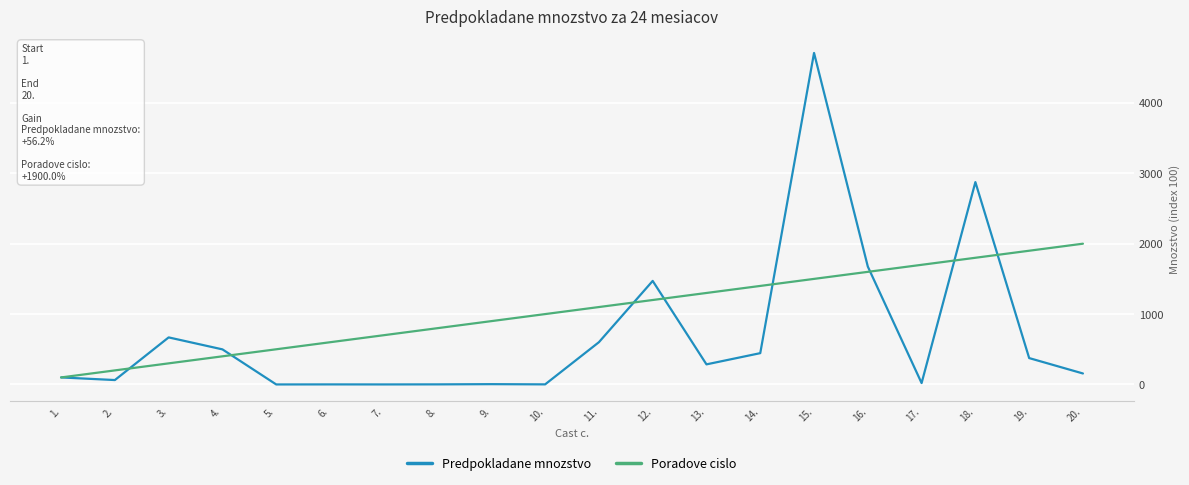

What position from the left is 17.?

17